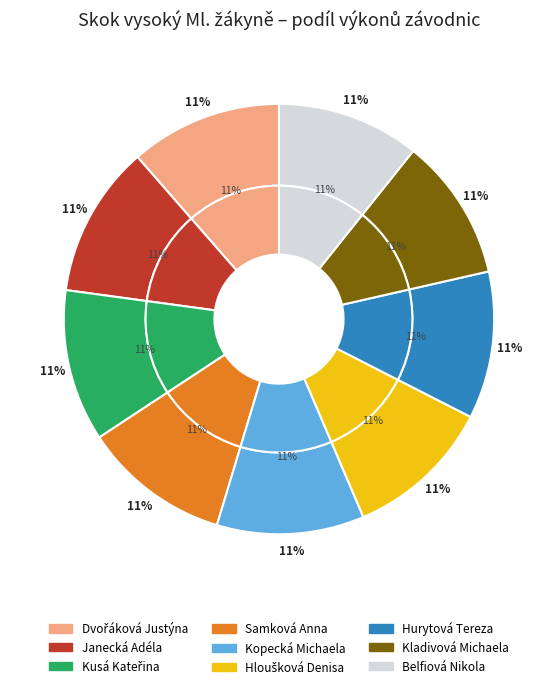

How many slices are in this pie chart?

9